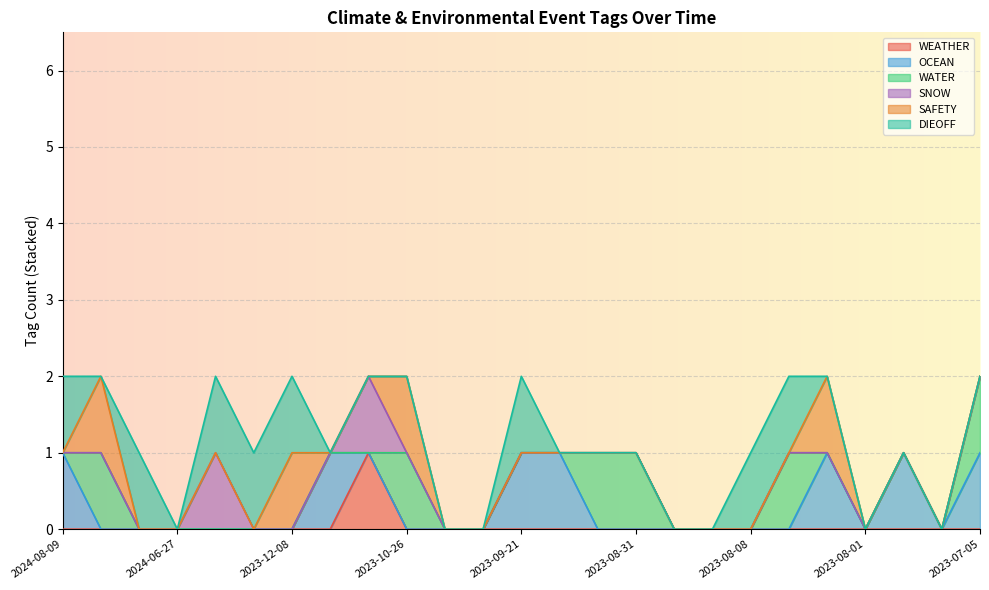

Reading left to right, what are all the values shown in this chart?

WEATHER: 2024-08-09=0	2024-07-18=0	2024-06-27=0	2024-06-27=0	2024-06-25=0	2024-03-08=0	2023-12-08=0	2023-11-02=0	2023-10-31=1	2023-10-26=0	2023-10-10=0	2023-10-10=0	2023-09-21=0	2023-09-13=0	2023-09-08=0	2023-08-31=0	2023-08-24=0	2023-08-17=0	2023-08-08=0	2023-08-03=0	2023-08-02=0	2023-08-01=0	2023-07-19=0	2023-07-05=0	2023-07-05=0
OCEAN: 2024-08-09=1	2024-07-18=0	2024-06-27=0	2024-06-27=0	2024-06-25=0	2024-03-08=0	2023-12-08=0	2023-11-02=1	2023-10-31=0	2023-10-26=0	2023-10-10=0	2023-10-10=0	2023-09-21=1	2023-09-13=1	2023-09-08=0	2023-08-31=0	2023-08-24=0	2023-08-17=0	2023-08-08=0	2023-08-03=0	2023-08-02=1	2023-08-01=0	2023-07-19=1	2023-07-05=0	2023-07-05=1
WATER: 2024-08-09=0	2024-07-18=1	2024-06-27=0	2024-06-27=0	2024-06-25=0	2024-03-08=0	2023-12-08=0	2023-11-02=0	2023-10-31=0	2023-10-26=1	2023-10-10=0	2023-10-10=0	2023-09-21=0	2023-09-13=0	2023-09-08=1	2023-08-31=1	2023-08-24=0	2023-08-17=0	2023-08-08=0	2023-08-03=1	2023-08-02=0	2023-08-01=0	2023-07-19=0	2023-07-05=0	2023-07-05=1
SNOW: 2024-08-09=0	2024-07-18=0	2024-06-27=0	2024-06-27=0	2024-06-25=1	2024-03-08=0	2023-12-08=0	2023-11-02=0	2023-10-31=1	2023-10-26=0	2023-10-10=0	2023-10-10=0	2023-09-21=0	2023-09-13=0	2023-09-08=0	2023-08-31=0	2023-08-24=0	2023-08-17=0	2023-08-08=0	2023-08-03=0	2023-08-02=0	2023-08-01=0	2023-07-19=0	2023-07-05=0	2023-07-05=0
SAFETY: 2024-08-09=0	2024-07-18=1	2024-06-27=0	2024-06-27=0	2024-06-25=0	2024-03-08=0	2023-12-08=1	2023-11-02=0	2023-10-31=0	2023-10-26=1	2023-10-10=0	2023-10-10=0	2023-09-21=0	2023-09-13=0	2023-09-08=0	2023-08-31=0	2023-08-24=0	2023-08-17=0	2023-08-08=0	2023-08-03=0	2023-08-02=1	2023-08-01=0	2023-07-19=0	2023-07-05=0	2023-07-05=0
DIEOFF: 2024-08-09=1	2024-07-18=0	2024-06-27=1	2024-06-27=0	2024-06-25=1	2024-03-08=1	2023-12-08=1	2023-11-02=0	2023-10-31=0	2023-10-26=0	2023-10-10=0	2023-10-10=0	2023-09-21=1	2023-09-13=0	2023-09-08=0	2023-08-31=0	2023-08-24=0	2023-08-17=0	2023-08-08=1	2023-08-03=1	2023-08-02=0	2023-08-01=0	2023-07-19=0	2023-07-05=0	2023-07-05=0